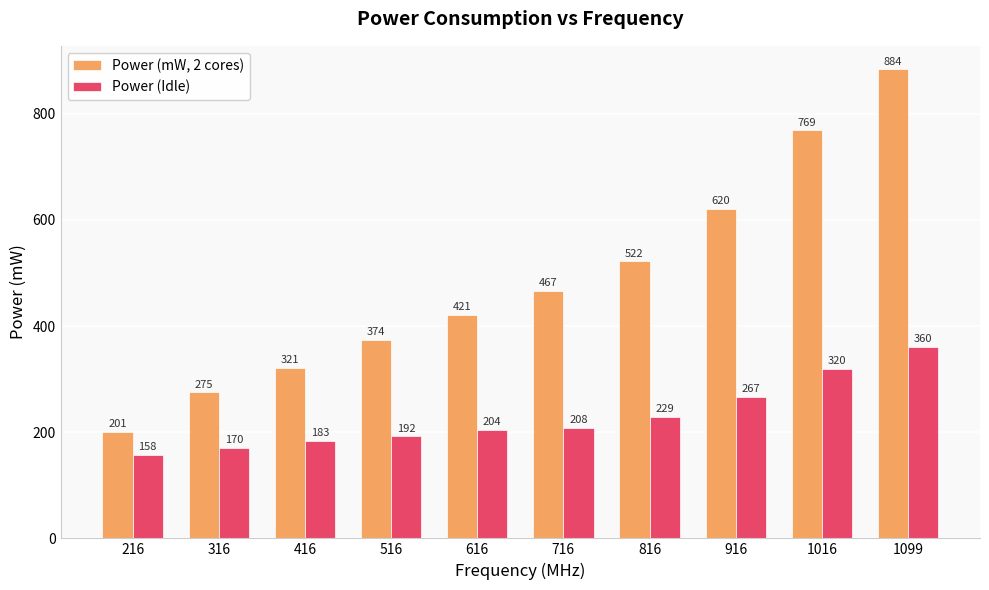

True or false: Power (Idle) has a value of 192.0 at 516.

True